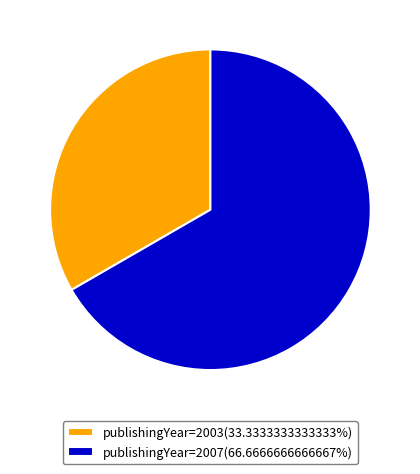

Is there a majority slice in this chart?

Yes